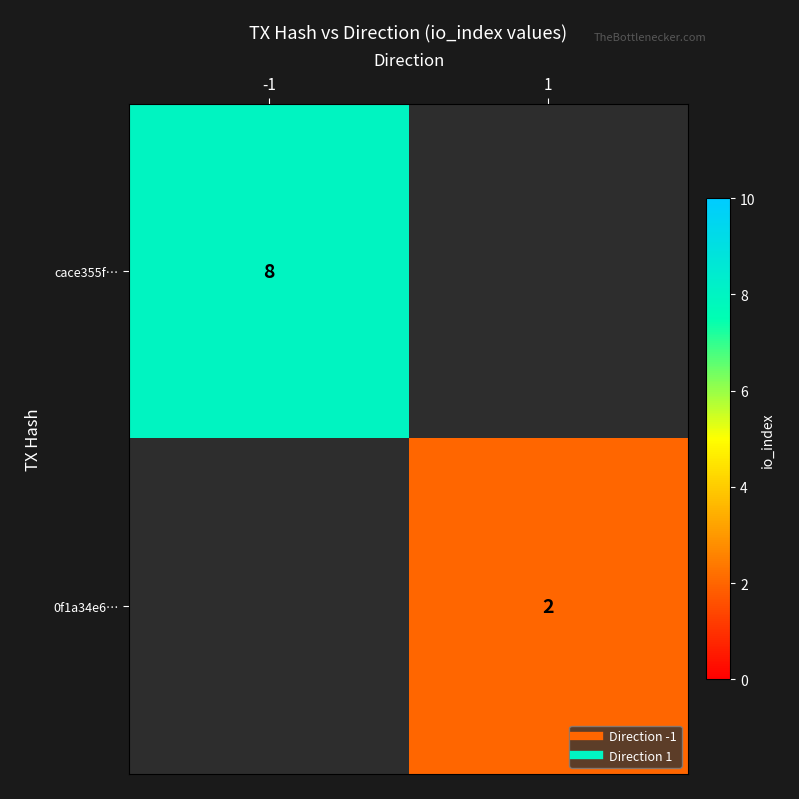

The cace355f… series shows 8.0 at -1. True or false?

True